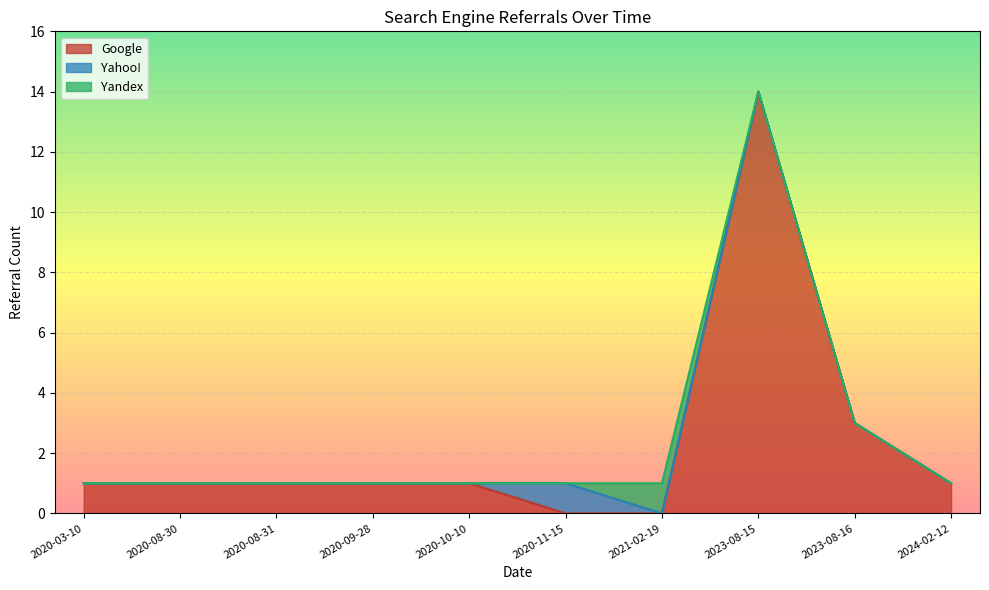

What is the total value across all series at 2023-08-16?

3